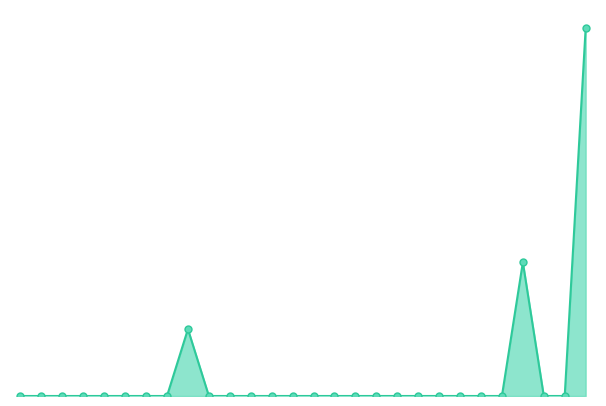

Does the chart have visible grid lines?

No